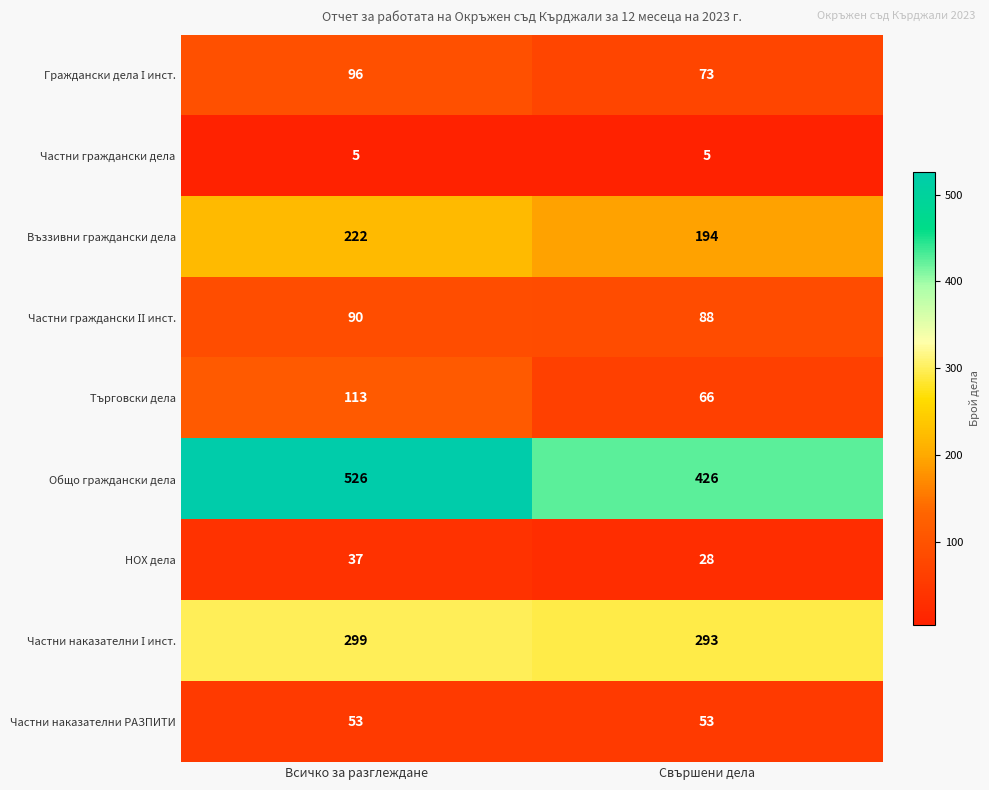

Which series has the widest spread of values?

Общо граждански дела